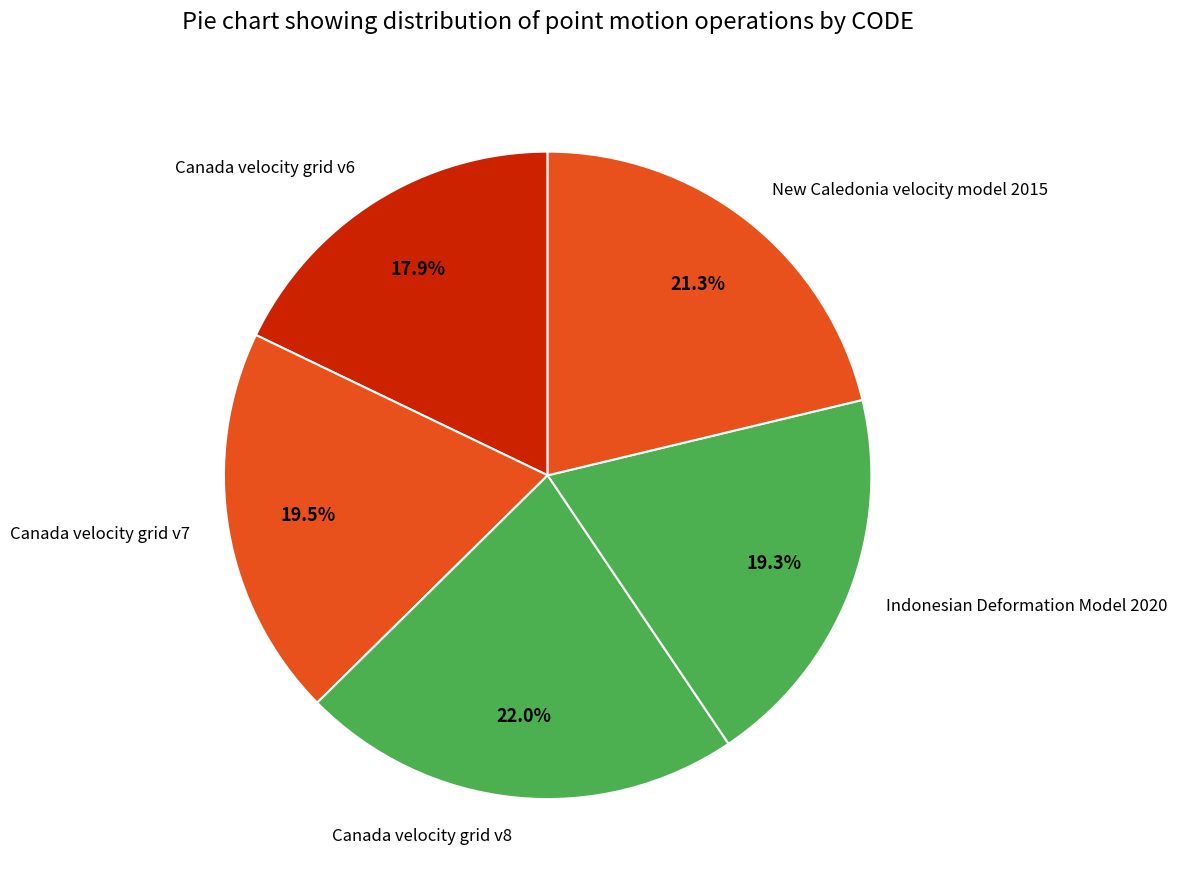

Which slice is the largest?

Canada velocity grid v8